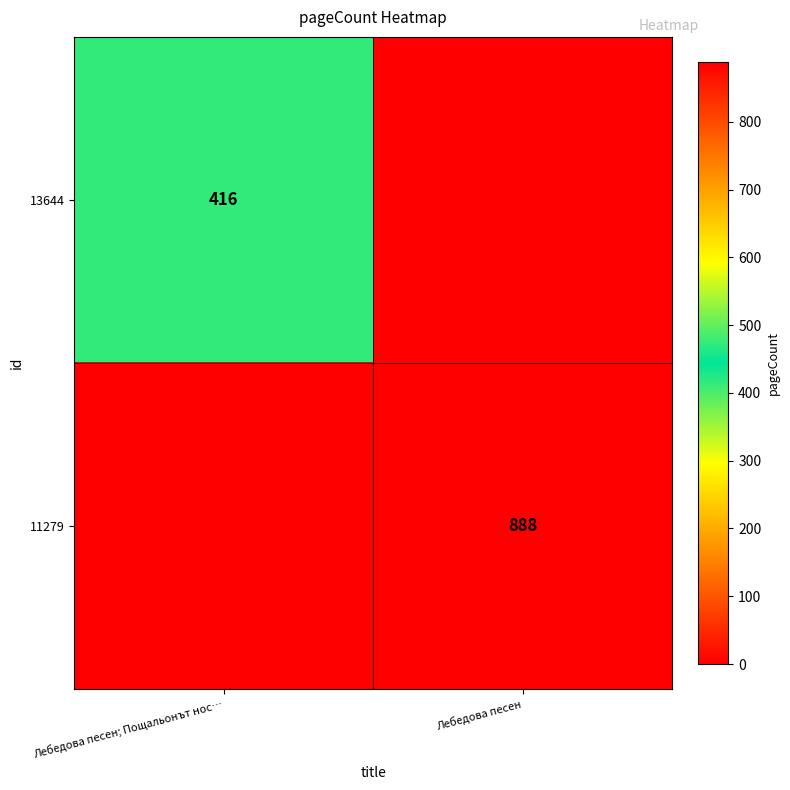

True or false: 11279 has a value of 888 at Лебедова песен.

True